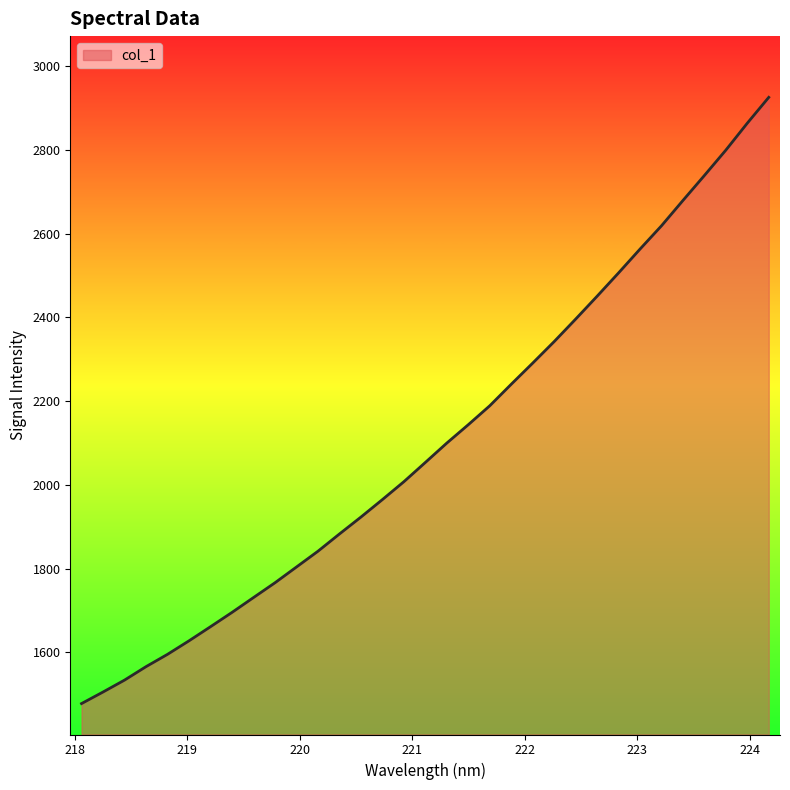

Reading left to right, what are all the values shown in this chart?

1477.4	1505.0	1533.5	1565.6	1595.1	1627.3	1661.0	1695.2	1730.7	1766.0	1803.6	1841.3	1882.5	1922.9	1964.7	2007.4	2053.4	2099.7	2143.6	2188.8	2240.2	2290.7	2342.1	2395.7	2450.4	2506.1	2563.0	2618.6	2679.1	2738.8	2799.3	2863.7	2925.3